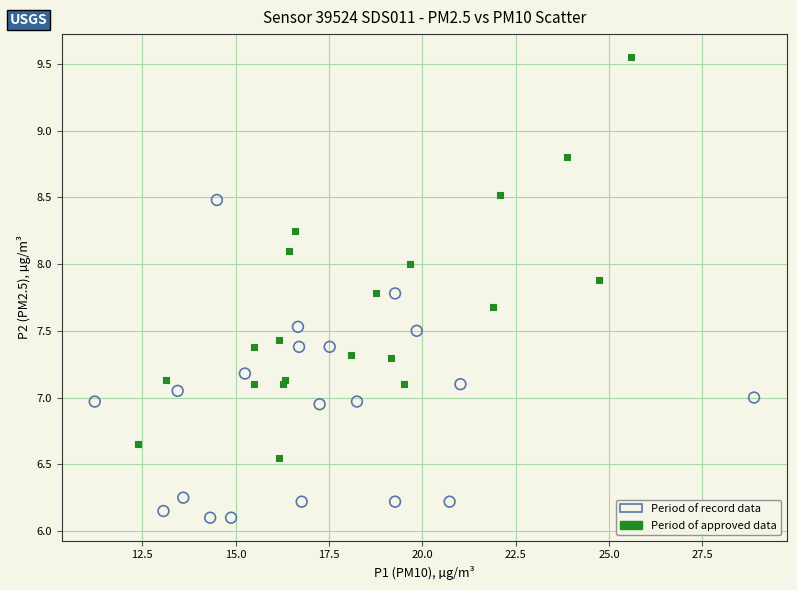

Which series contains the lowest Y value?

Period of record data